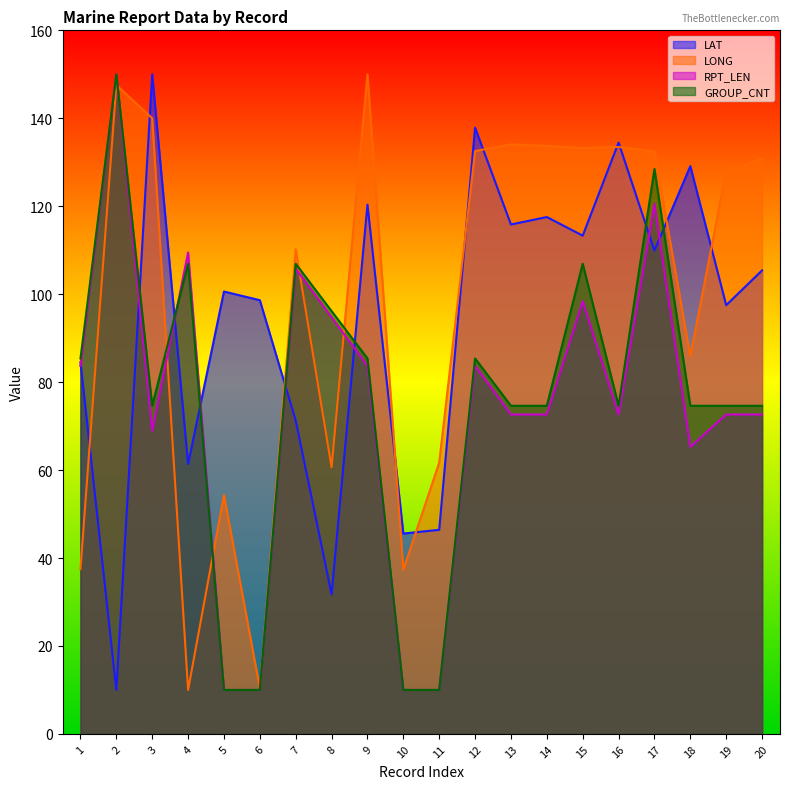

Reading left to right, what are all the values shown in this chart?

LAT: 1=84.5	2=10.0	3=150.0	4=61.4	5=100.6	6=98.6	7=71.2	8=31.7	9=120.4	10=45.6	11=46.4	12=137.9	13=115.8	14=117.5	15=113.3	16=134.5	17=109.9	18=129.1	19=97.5	20=105.4
LONG: 1=37.5	2=147.6	3=140.0	4=10.0	5=54.3	6=10.3	7=110.2	8=60.6	9=150.0	10=37.3	11=61.7	12=132.5	13=134.1	14=133.7	15=133.2	16=133.5	17=132.4	18=85.9	19=128.0	20=130.8
RPT_LEN: 1=83.7	2=150.0	3=68.9	4=109.5	5=10.0	6=10.0	7=105.8	8=94.7	9=83.7	10=10.0	11=10.0	12=83.7	13=72.6	14=72.6	15=98.4	16=72.6	17=120.5	18=65.3	19=72.6	20=72.6
GROUP_CNT: 1=85.4	2=150.0	3=74.6	4=106.9	5=10.0	6=10.0	7=106.9	8=96.2	9=85.4	10=10.0	11=10.0	12=85.4	13=74.6	14=74.6	15=106.9	16=74.6	17=128.5	18=74.6	19=74.6	20=74.6